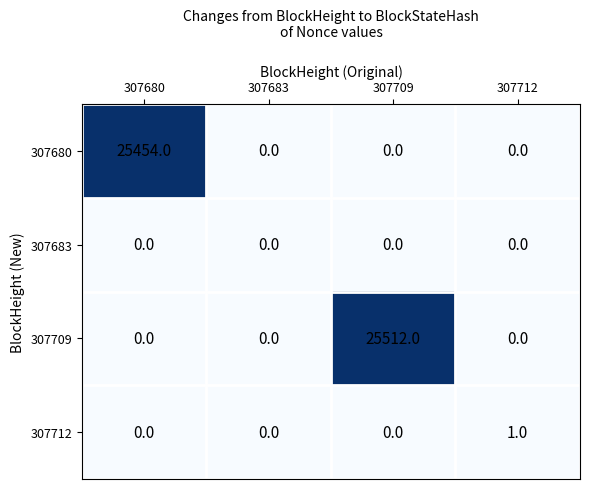

Between 307680 and 307683, which series saw the biggest shift?

307680